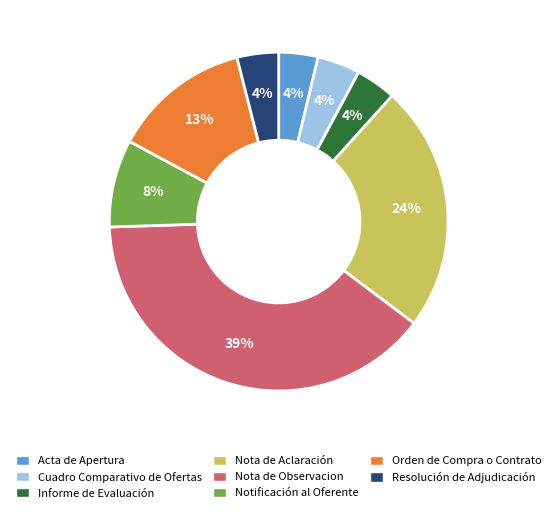

To the nearest percent, what is the combined percentage of Notificación al Oferente and Acta de Apertura?

12%